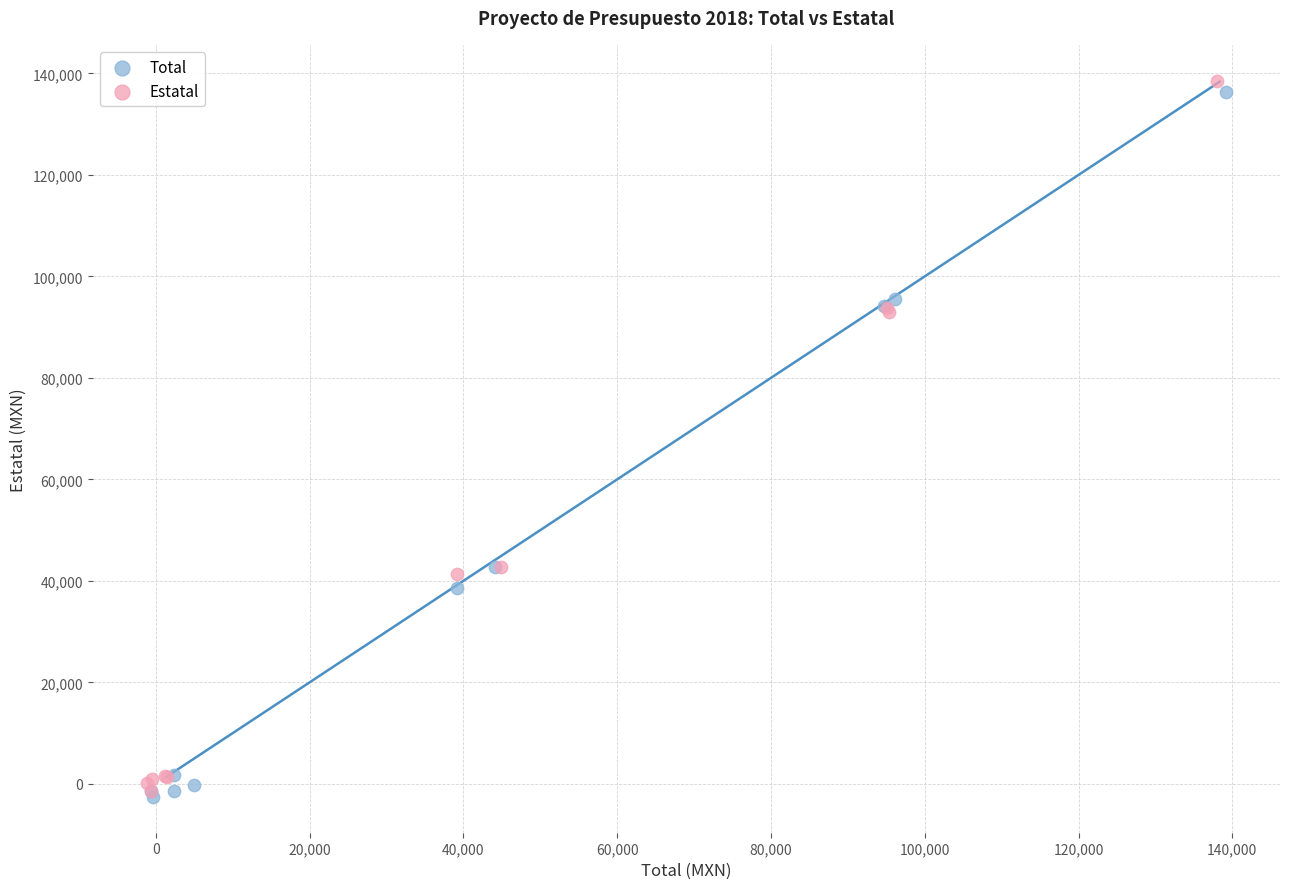

Which series reaches the maximum Y coordinate?

Estatal